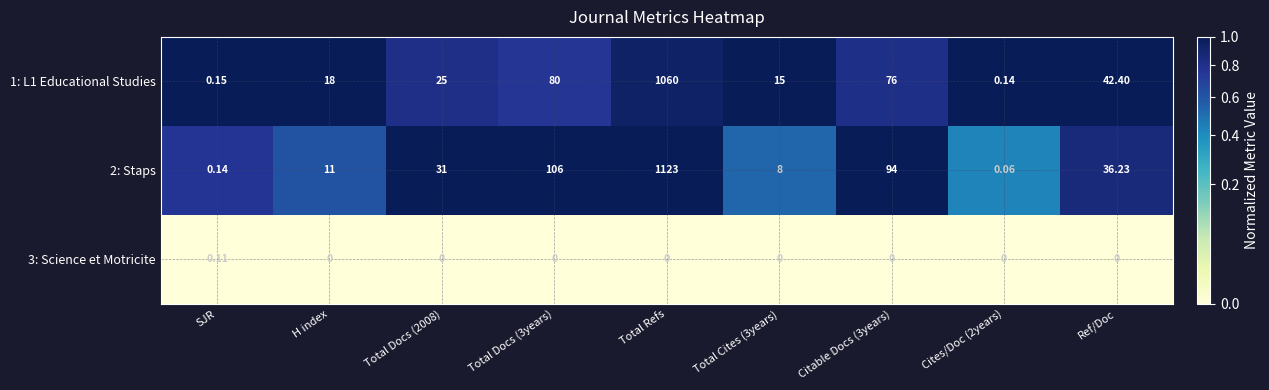

Between Total Docs (3years) and Ref/Doc, which series saw the biggest shift?

2: Staps